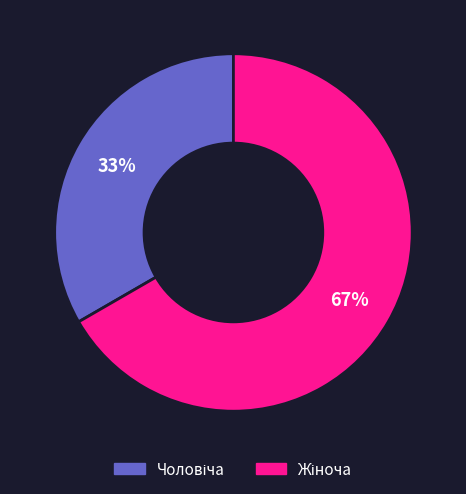

To the nearest percent, what is the average slice percentage?

50%